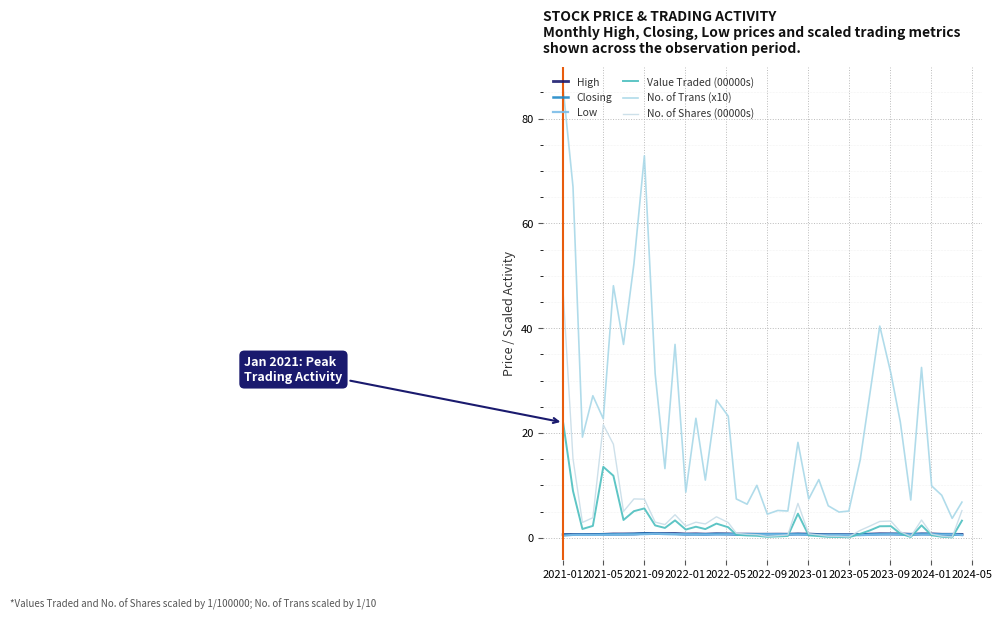

True or false: Low and Closing cross at least once.

False